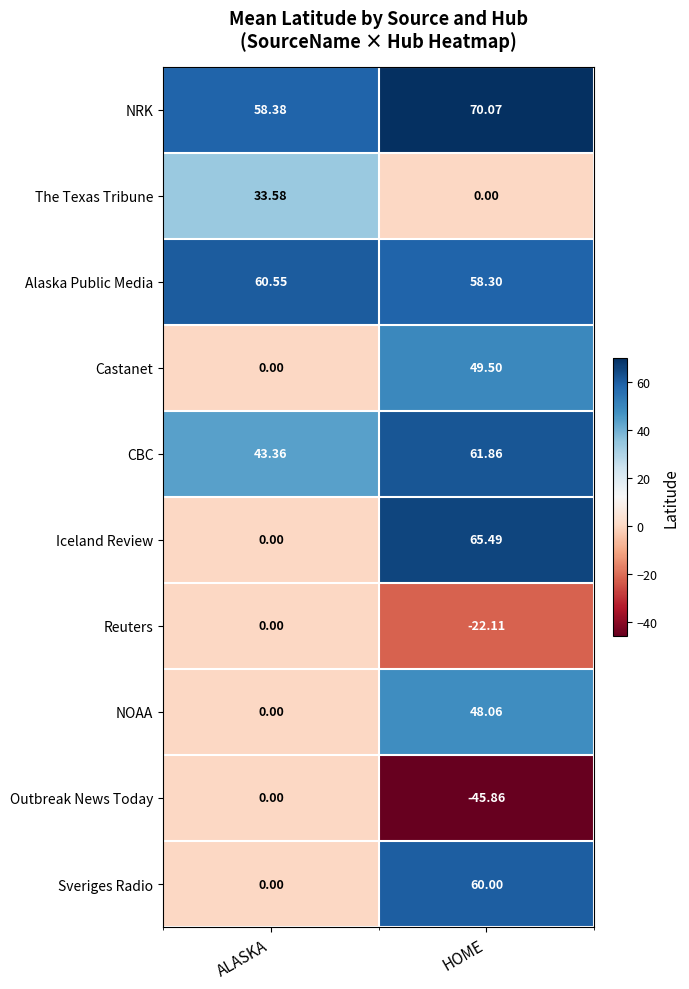

Where does the The Texas Tribune series first go above 33?

ALASKA